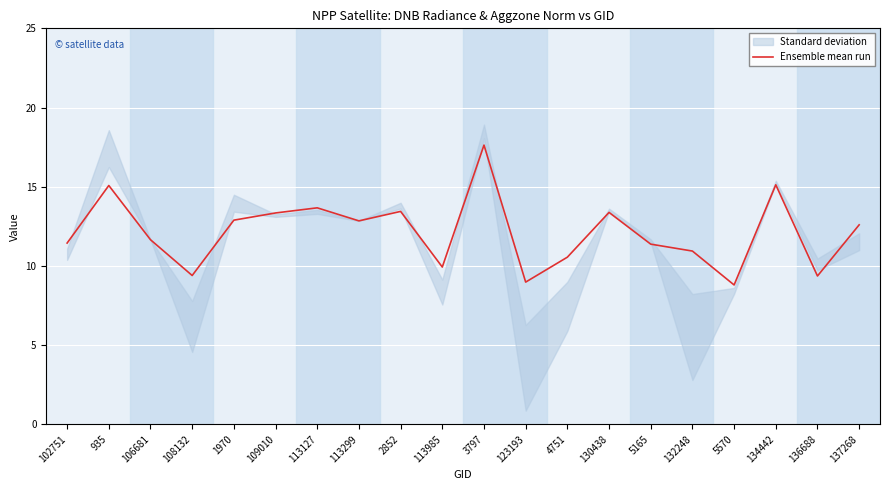

List the labels in order of value, largest first.

3797, 134442, 935, 113127, 2852, 130438, 109010, 1970, 113299, 137268, 106681, 102751, 5165, 132248, 4751, 113985, 108132, 136688, 123193, 5570